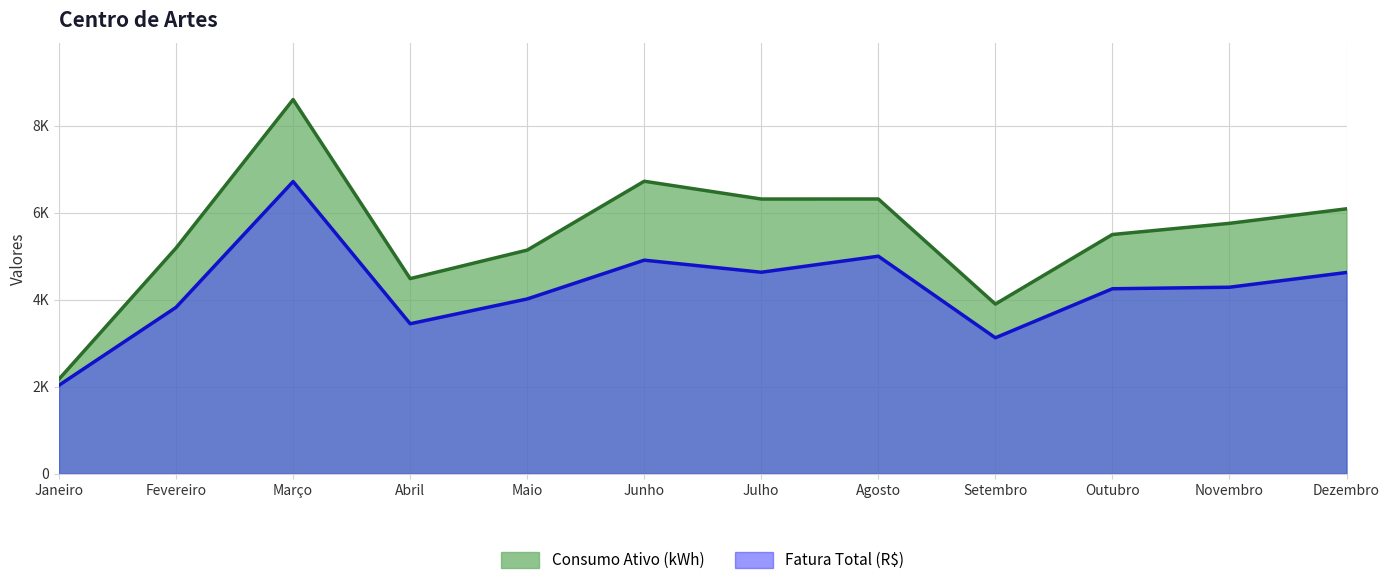

Reading left to right, what are all the values shown in this chart?

Fatura Total (R$): 2032.6	3824.9	6717.1	3446.7	4016.7	4909.0	4631.3	4999.8	3123.5	4251.5	4286.6	4625.8
Consumo Ativo (kWh): 2174.0	5189.0	8603.0	4485.0	5140.0	6724.0	6315.0	6316.0	3899.0	5499.0	5756.0	6090.0